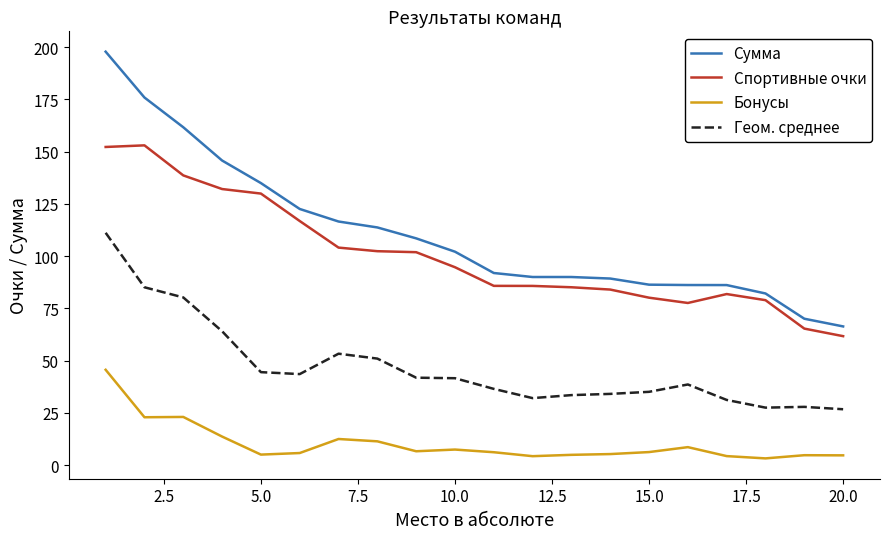

Does the chart display data point markers on the line(s)?

No